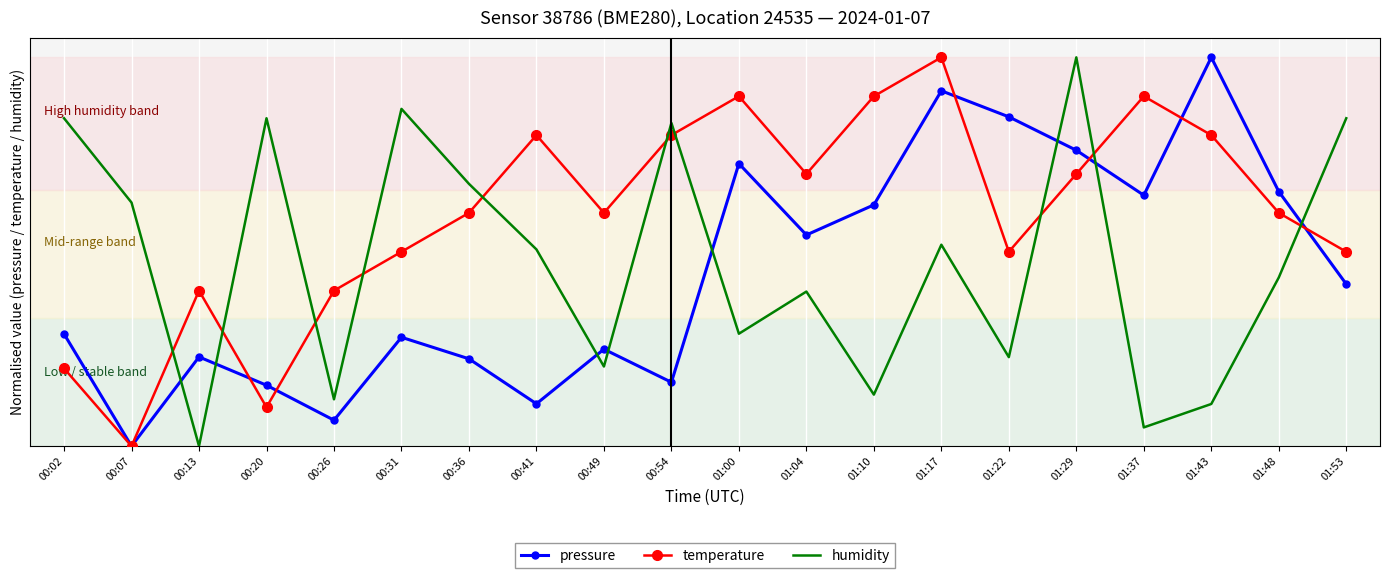

What is the maximum value for pressure?

1.0